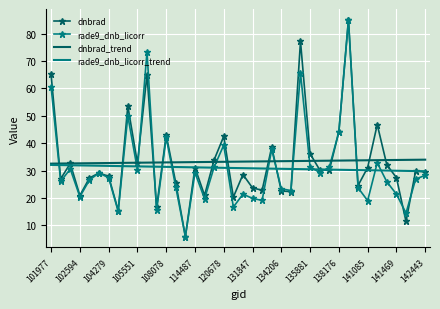

What are all the series names shown in the legend?

dnbrad, rade9_dnb_licorr, dnbrad_trend, rade9_dnb_licorr_trend